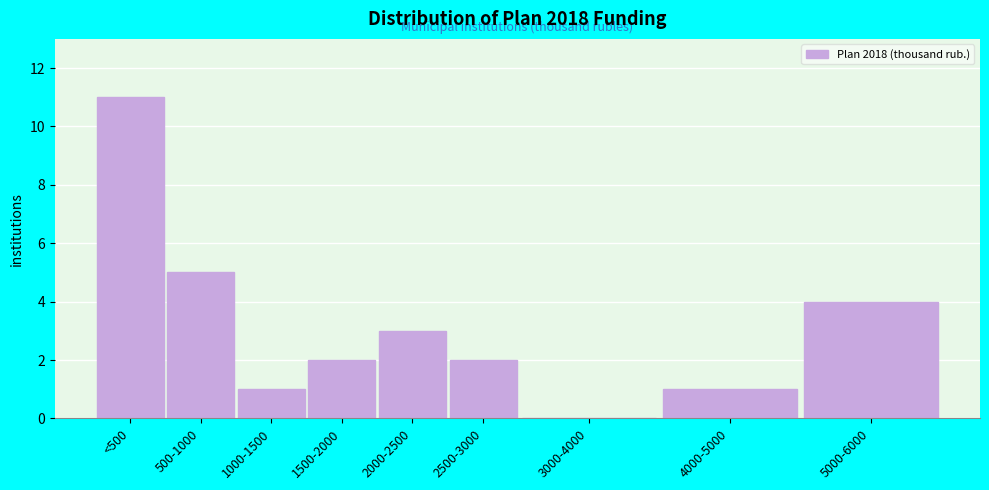

Reading right to left, transcribe all the data shown in this chart.

5000-6000=4	4000-5000=1	3000-4000=0	2500-3000=2	2000-2500=3	1500-2000=2	1000-1500=1	500-1000=5	<500=11